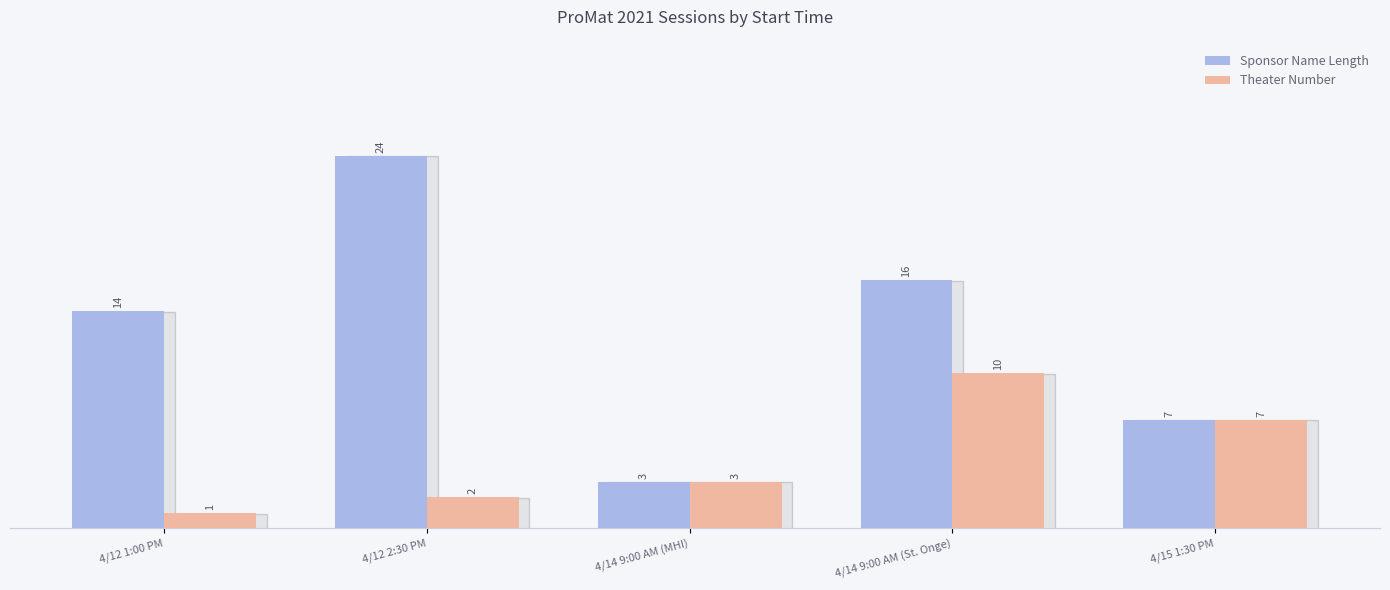

Which series changed the most between 4/12 2:30 PM and 4/15 1:30 PM?

Sponsor Name Length